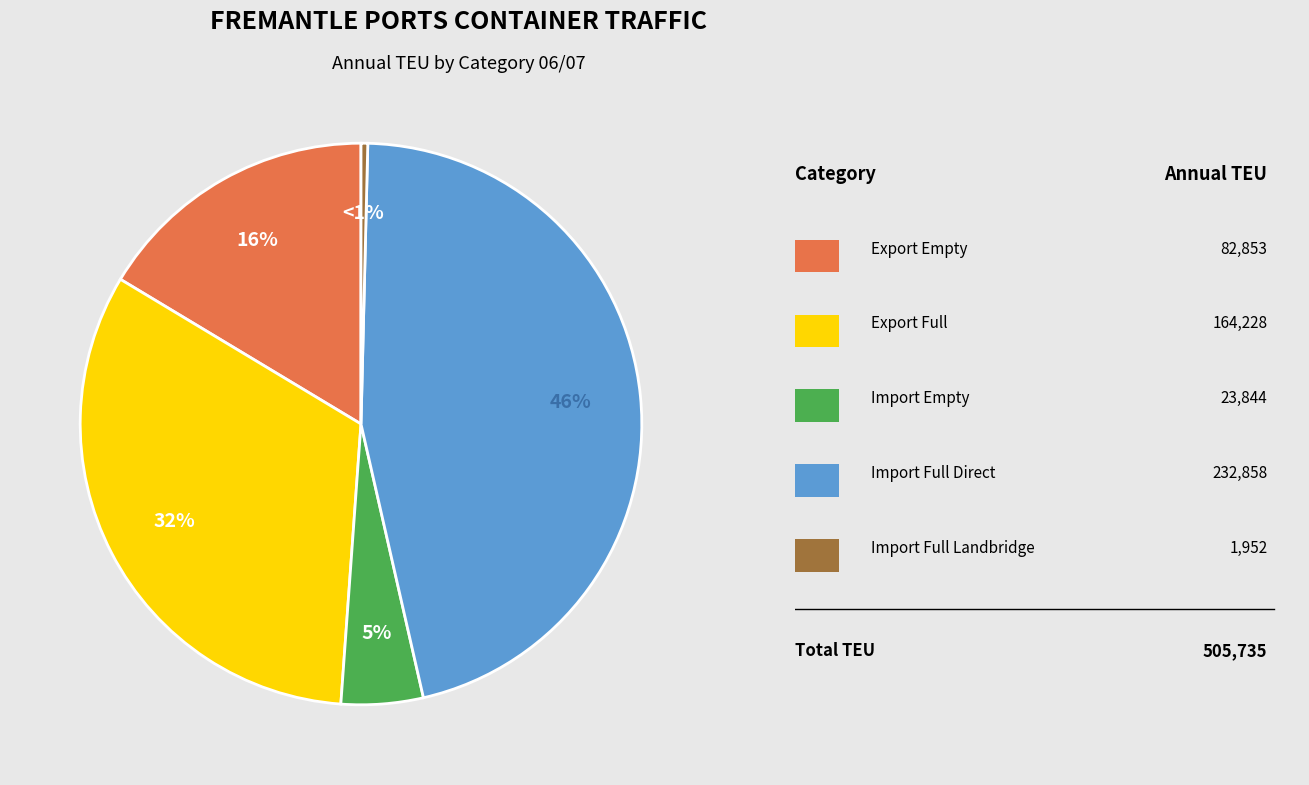

What percentage is the Import Empty slice, to the nearest percent?

5%